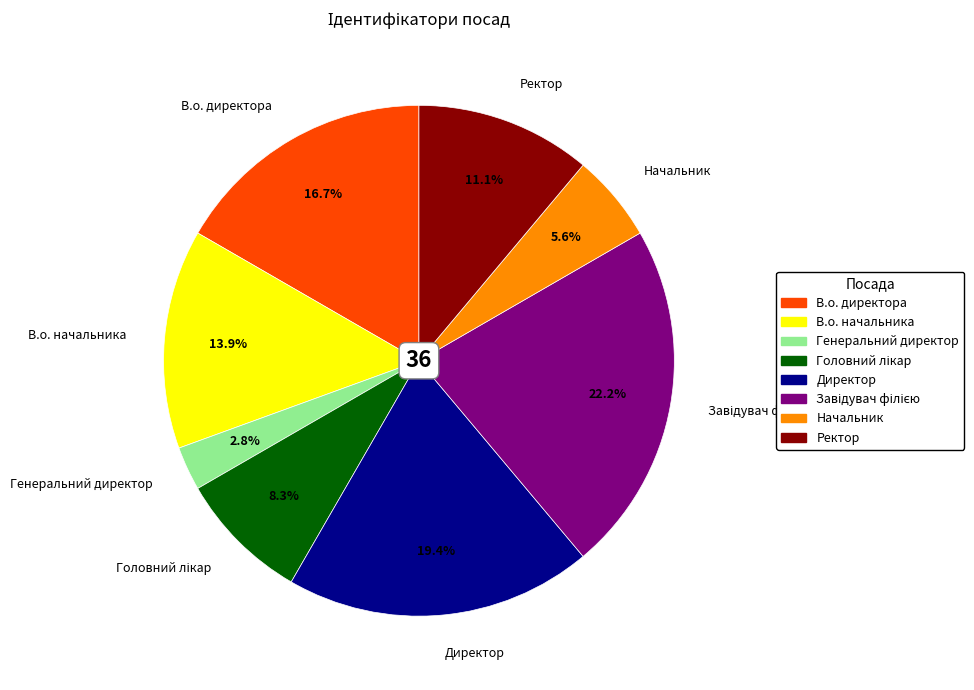

What percentage is NOT represented by В.о. начальника?

86.1%